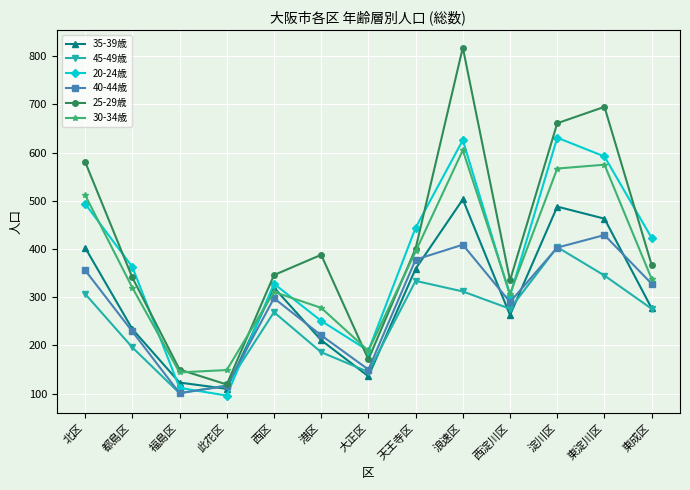

In 25-29歳, how many points are lower than both neighbors (excluding endpoints)?

3